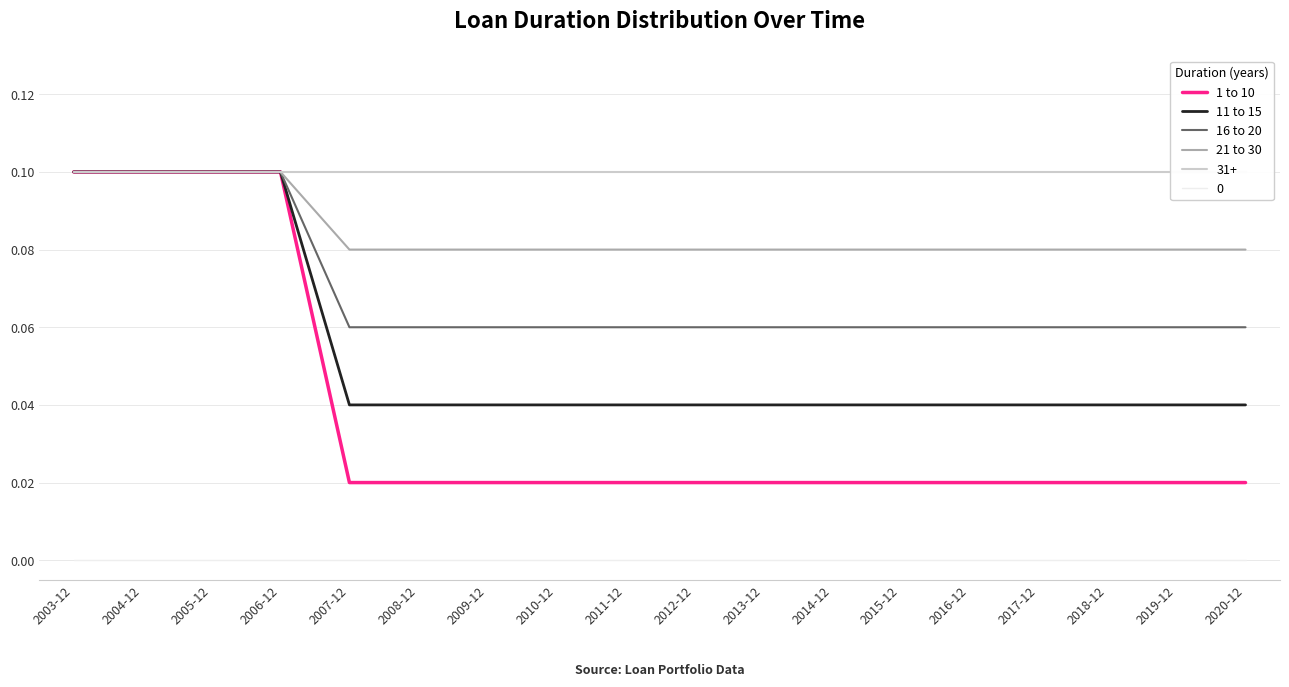

How many lines are shown in the chart?

4